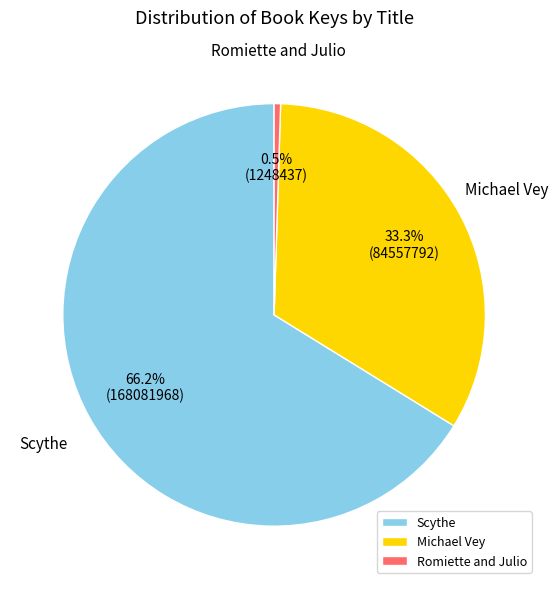

Approximately how many times larger is the value at Scythe compared to Romiette and Julio?

134.6